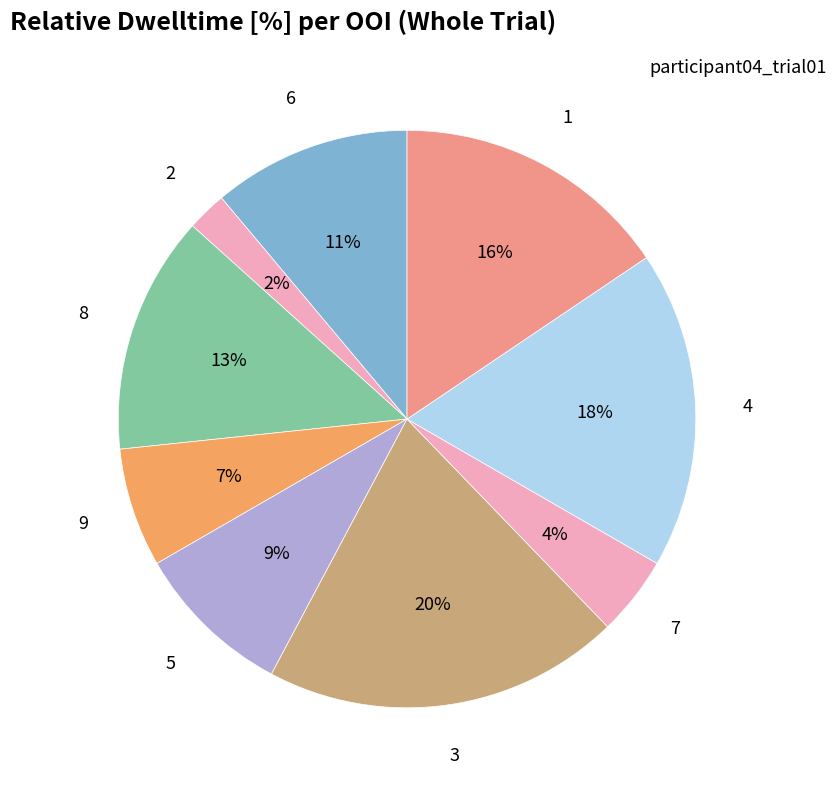

Rank the categories by value from lowest to highest.

2, 7, 9, 5, 6, 8, 1, 4, 3